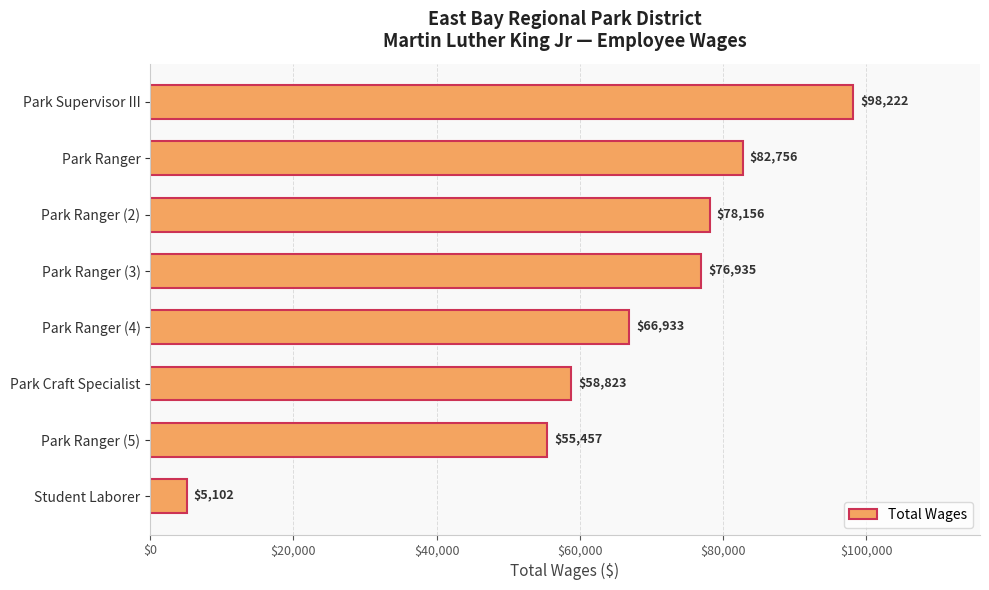

What is the change in value from Park Ranger (3) to Park Ranger (5)?

-21478